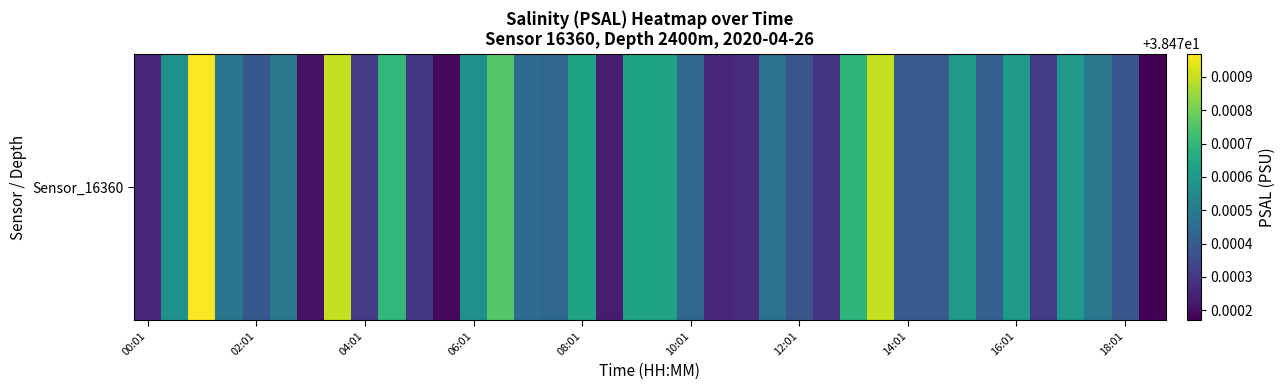

What is the greatest value displayed?

38.5